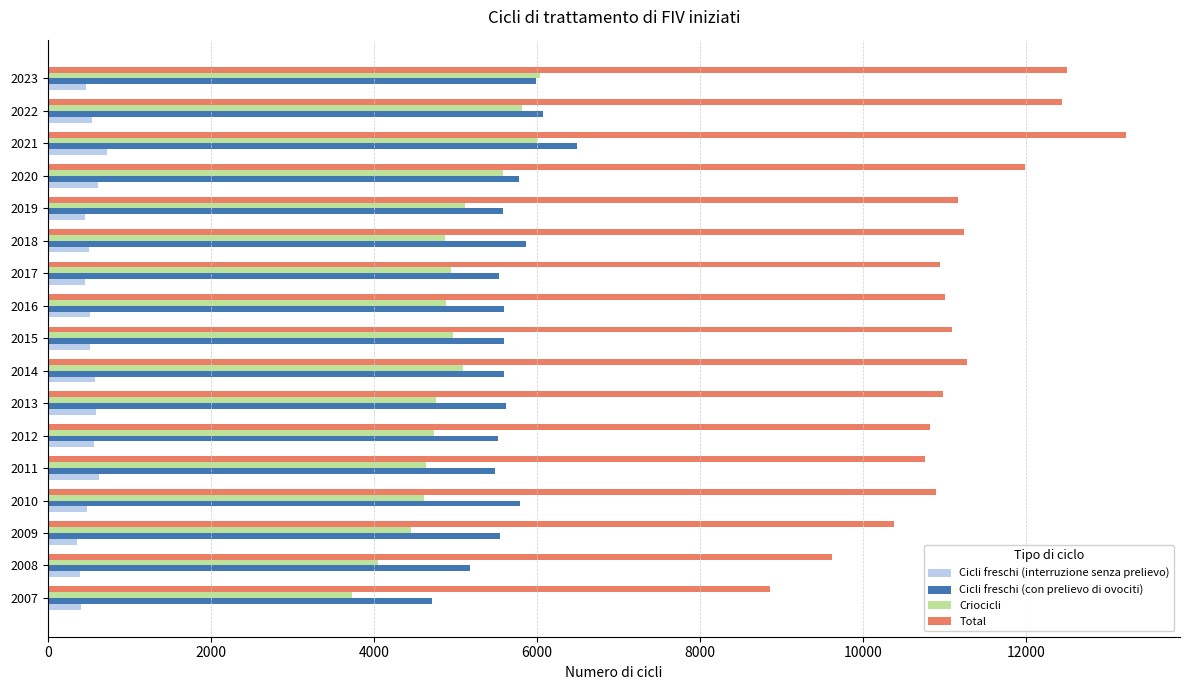

The Criocicli series shows 6048 at 2011. True or false?

False